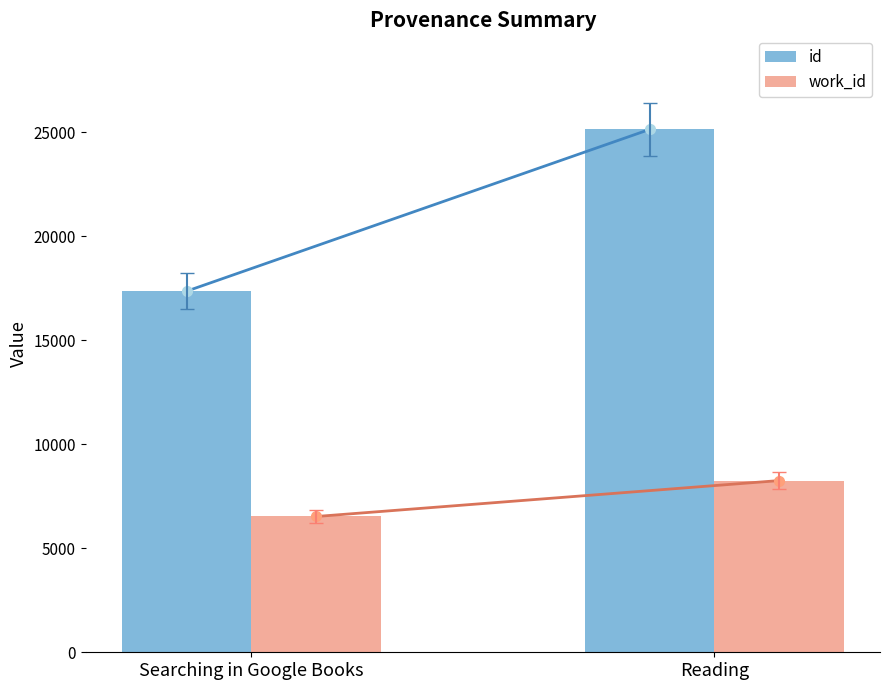

Which series has the largest range (max minus min)?

id